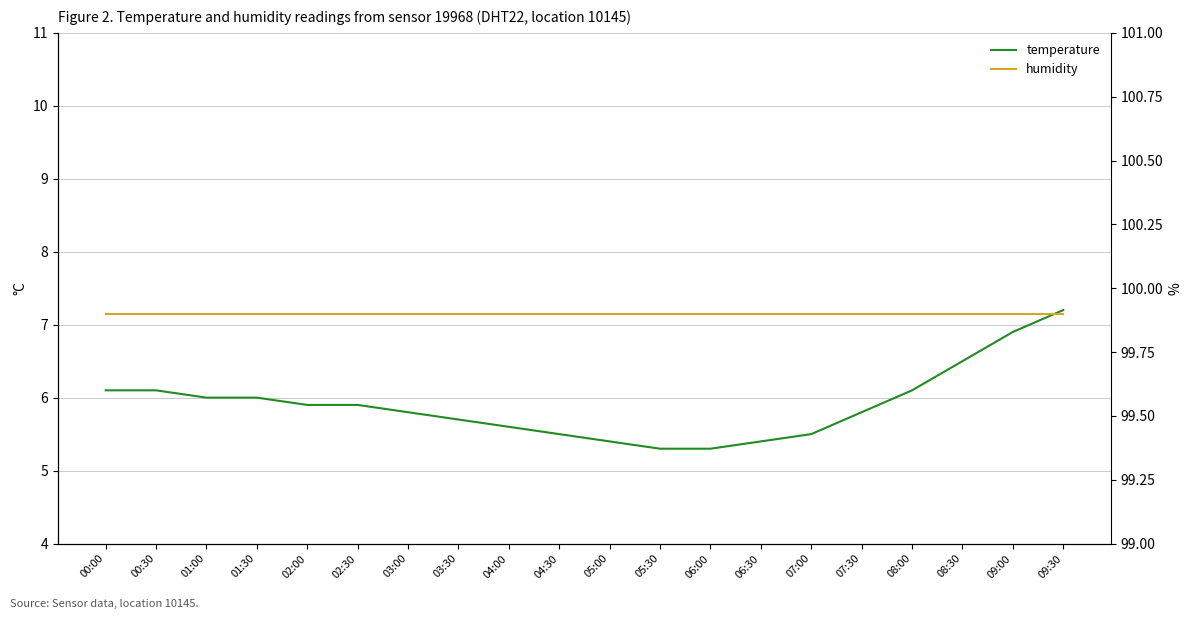

True or false: humidity and temperature cross at least once.

False